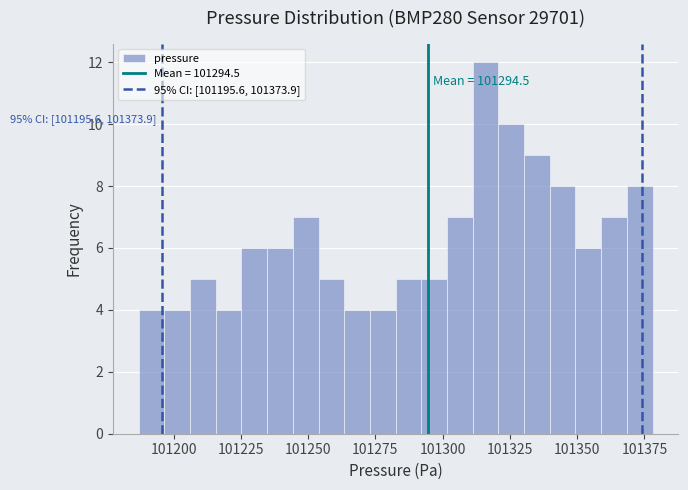

Around what value on the x-axis is the tallest bar? Give the approximate position of its centre, as read against the axis.

101315